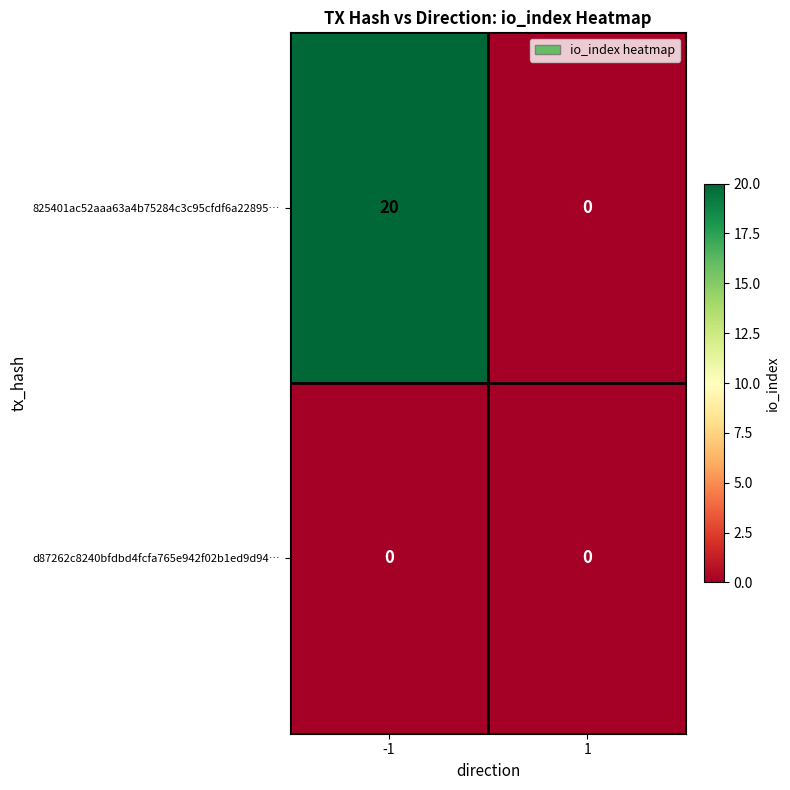

Rank the series at -1 from lowest to highest value.

d87262c8240bfdbd4fcfa765e942f02b1ed9d94…, 825401ac52aaa63a4b75284c3c95cfdf6a22895…